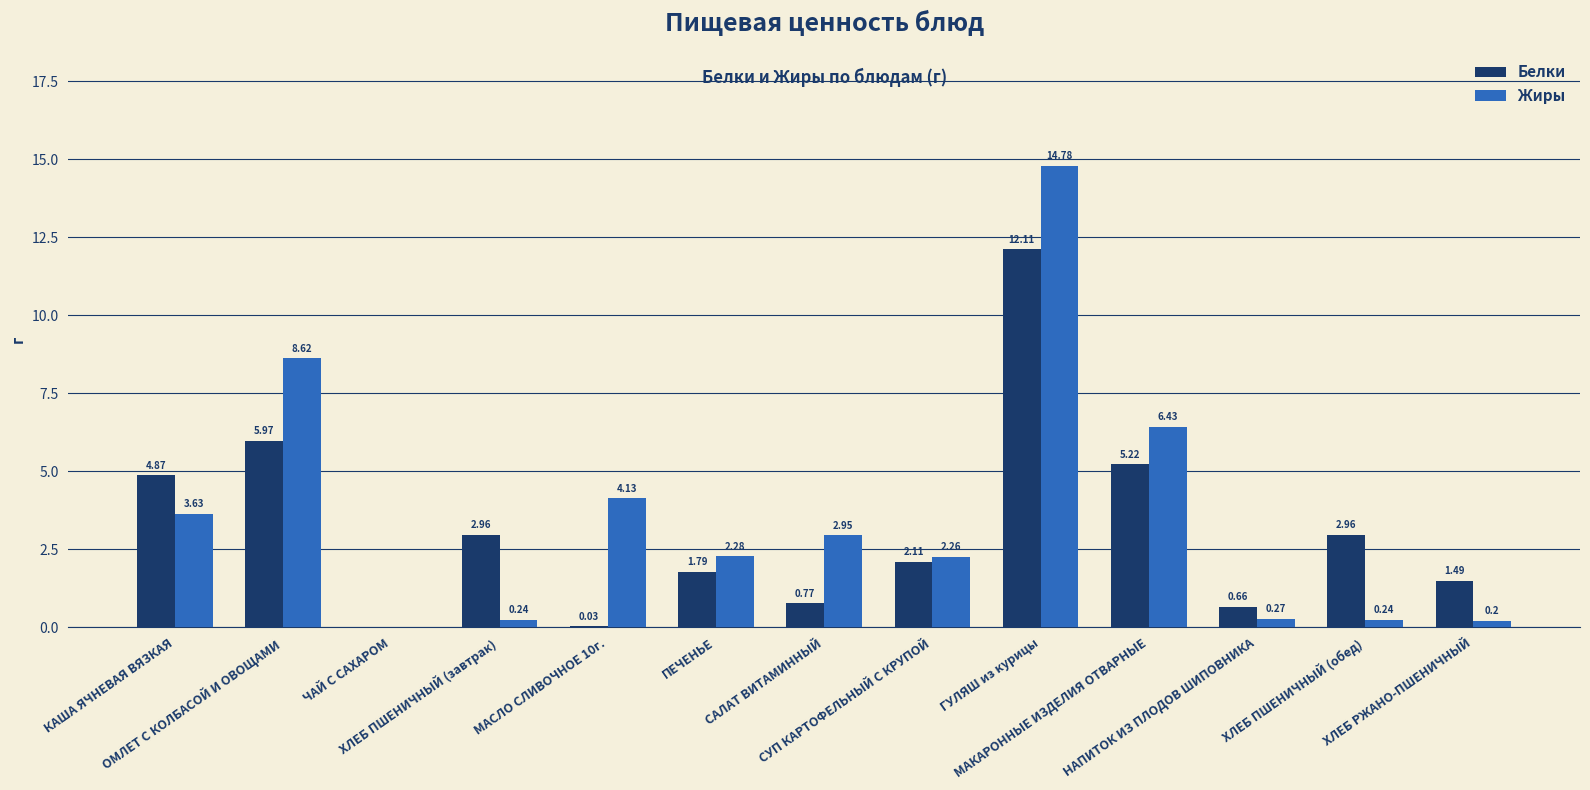

Is the value of Белки at МАСЛО СЛИВОЧНОЕ 10г. greater than the value of Жиры at ХЛЕБ РЖАНО-ПШЕНИЧНЫЙ?

No